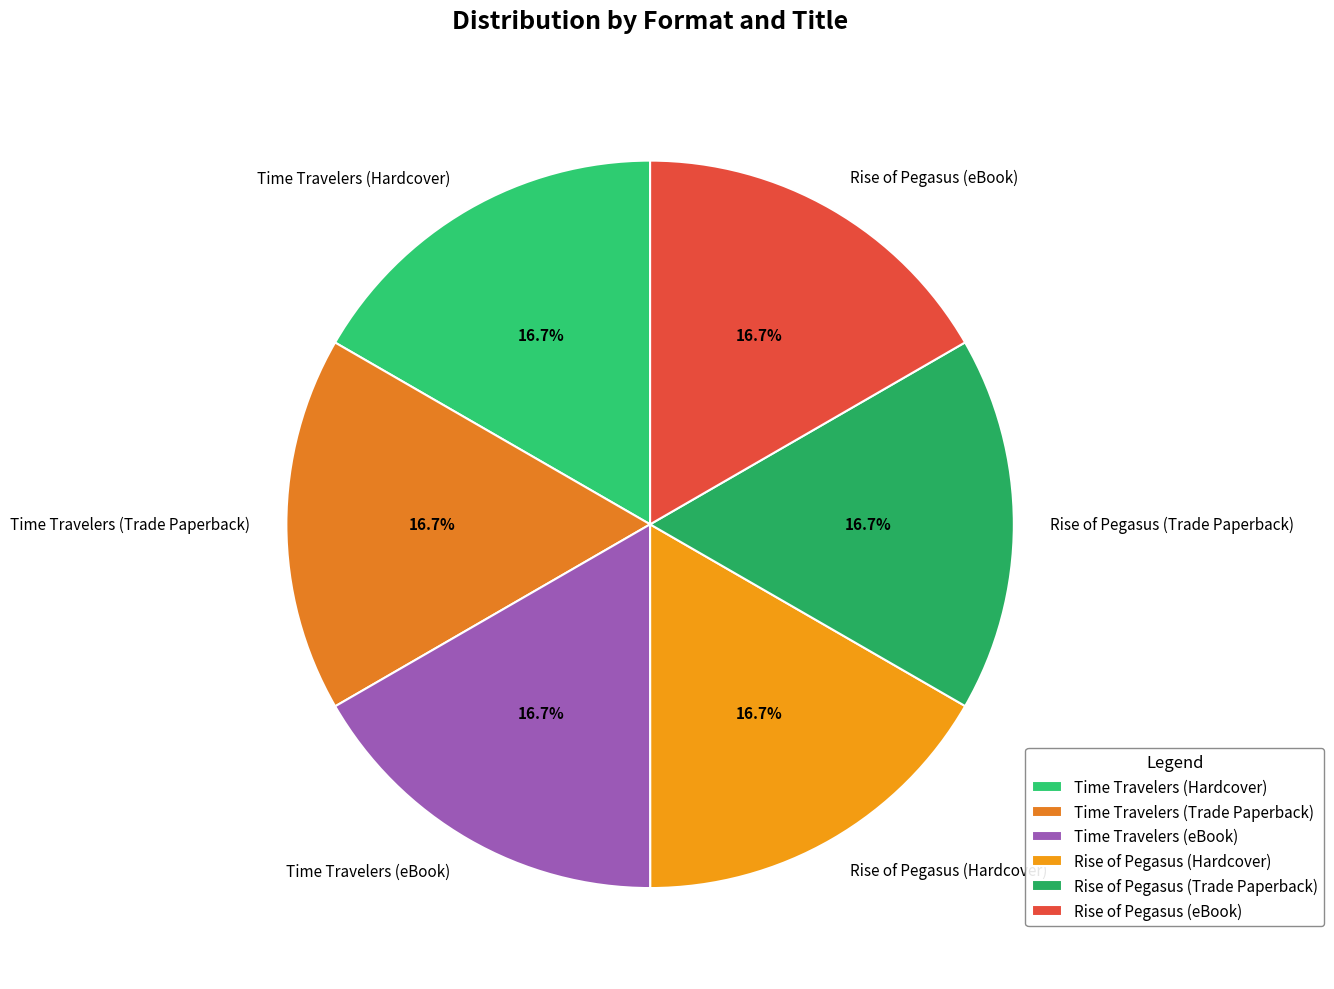

To the nearest percent, what percentage of the pie is Rise of Pegasus (eBook)?

17%